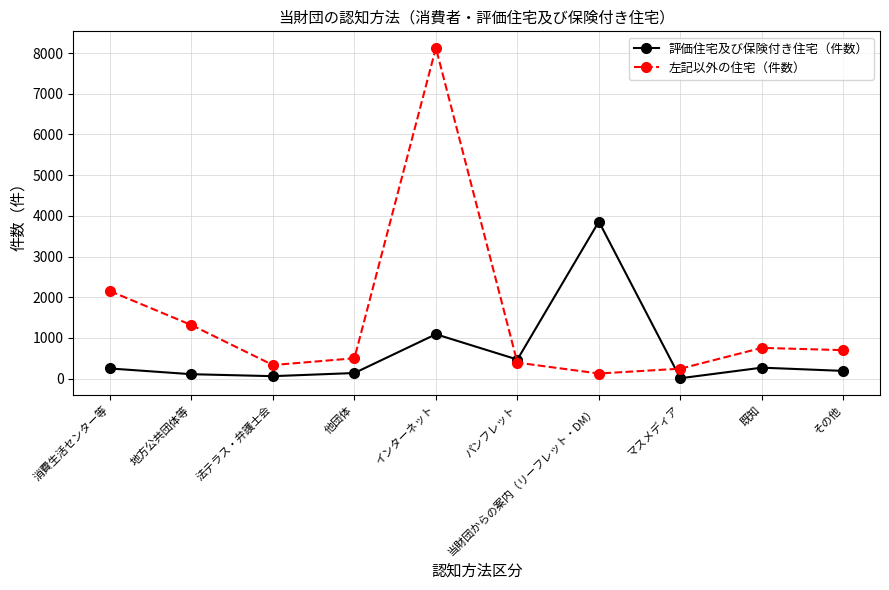

What is the label of the 1st point from the left?

消費生活センター等